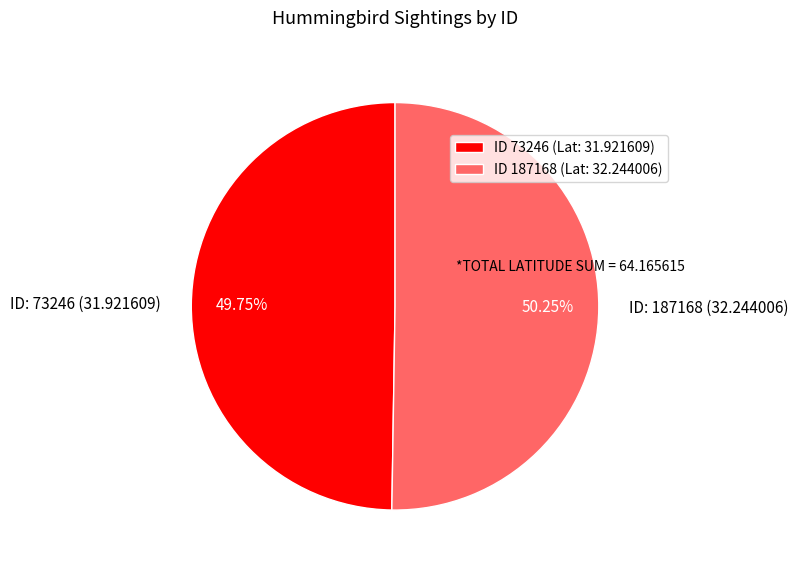

How many segments does this pie chart have?

2